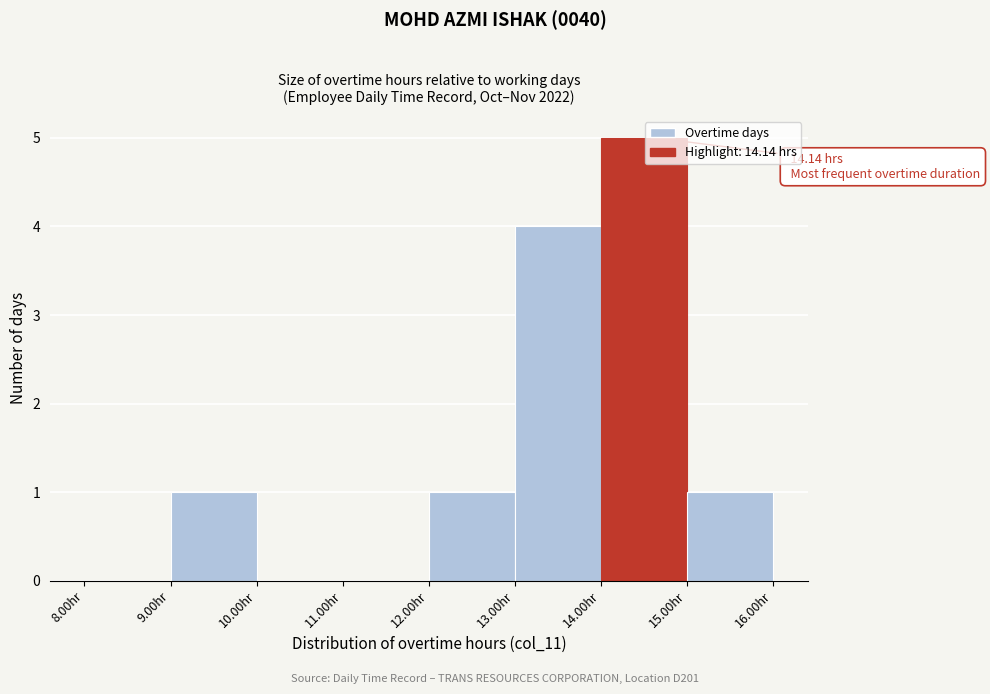

Which range on the x-axis has the tallest bar?

14 to 15